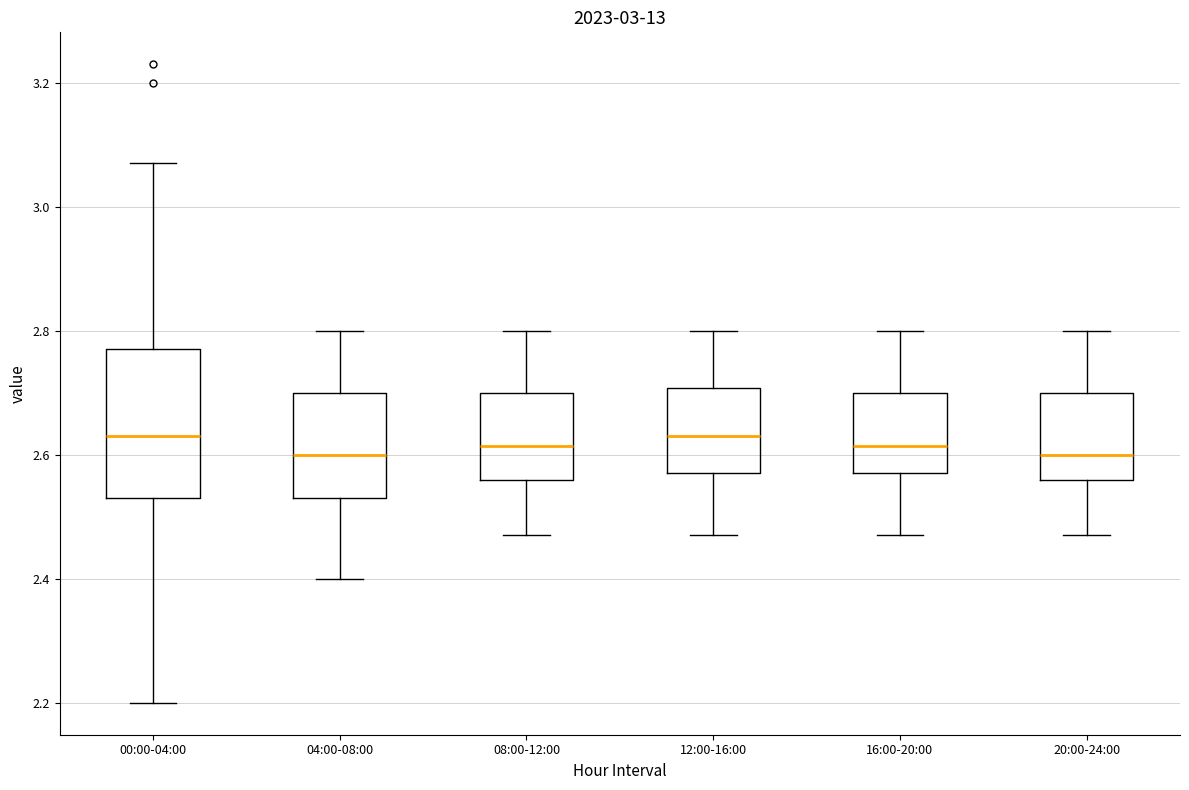

Comparing the boxes themselves (not the whiskers), which one is the tallest?

00:00-04:00